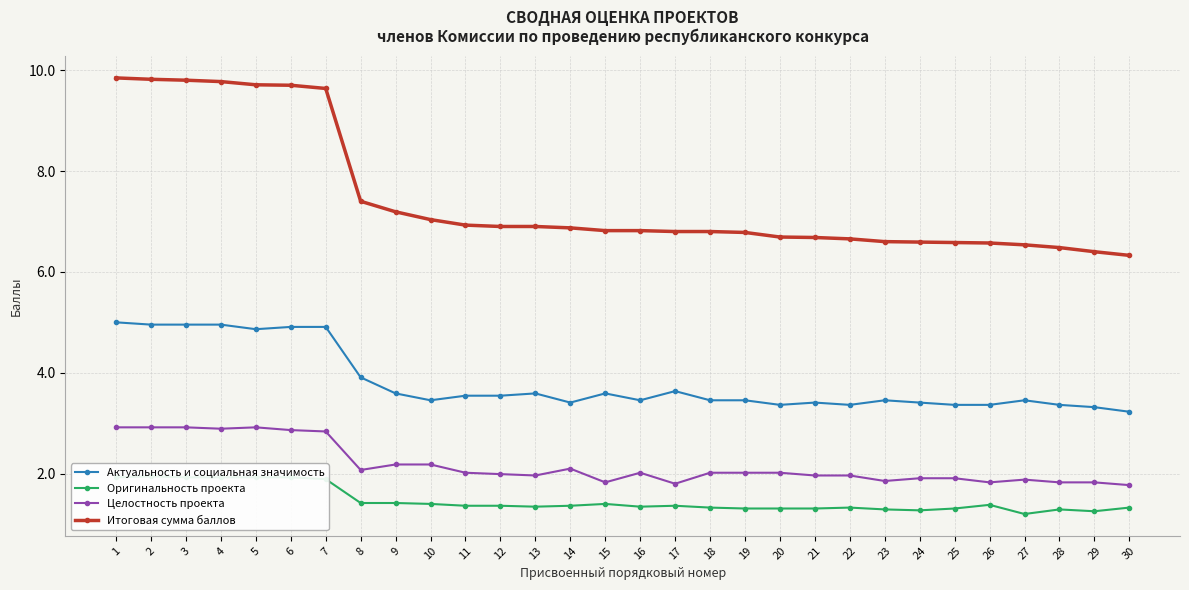

What are all the series names shown in the legend?

Актуальность и социальная значимость, Оригинальность проекта, Целостность проекта, Итоговая сумма баллов